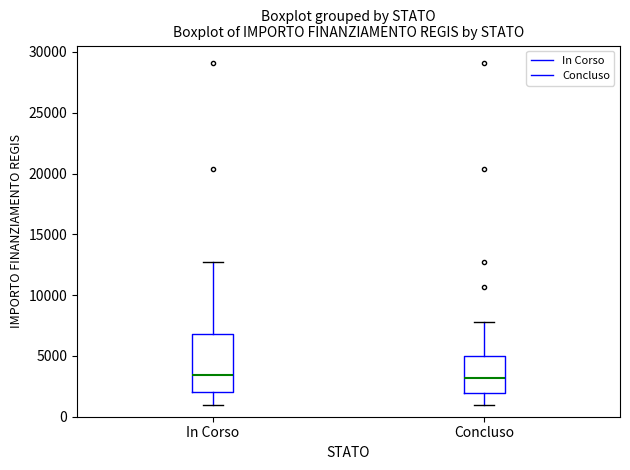

Where does the median line of the box for In Corso sit on the y-axis? The values are not printed on the chart, so give them approximately, as read against the axis.

3500